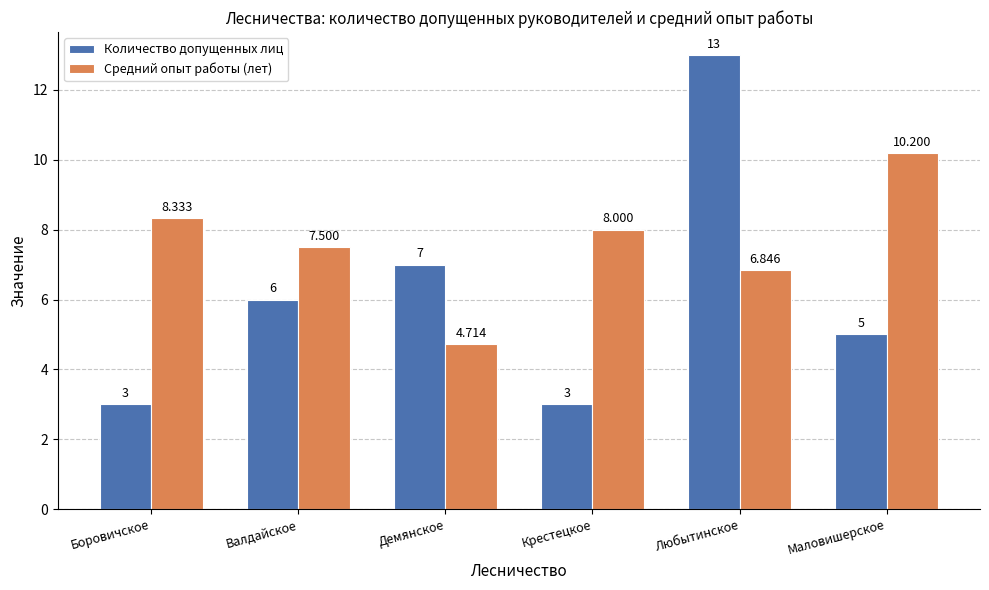

What is the value of the Количество допущенных лиц bar at the 6th from the left?

5.0